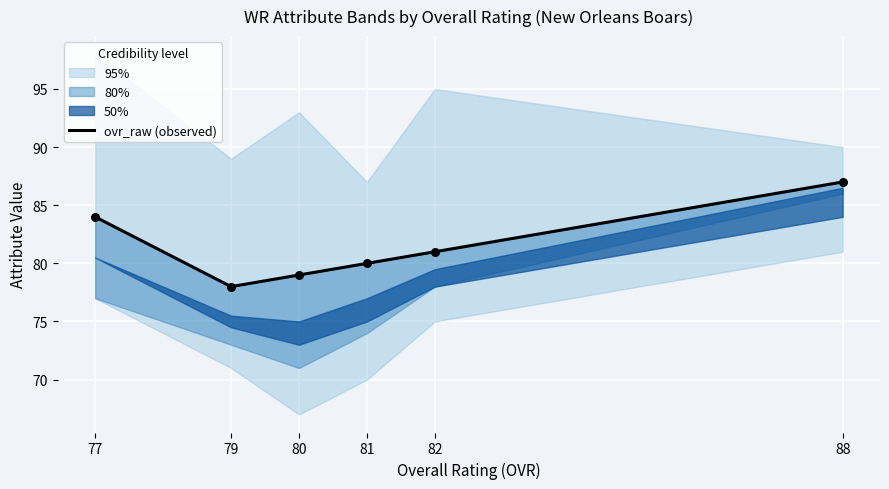

What is the change in value from 79 to 80?

+1